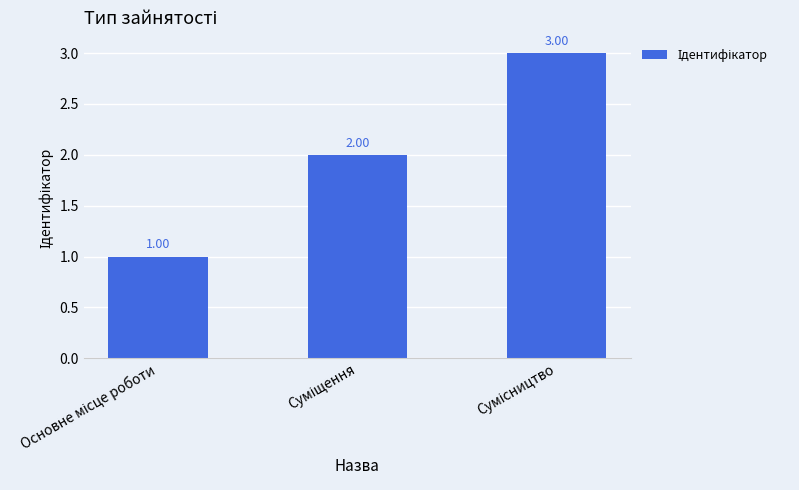

What is the sum of all values?

6